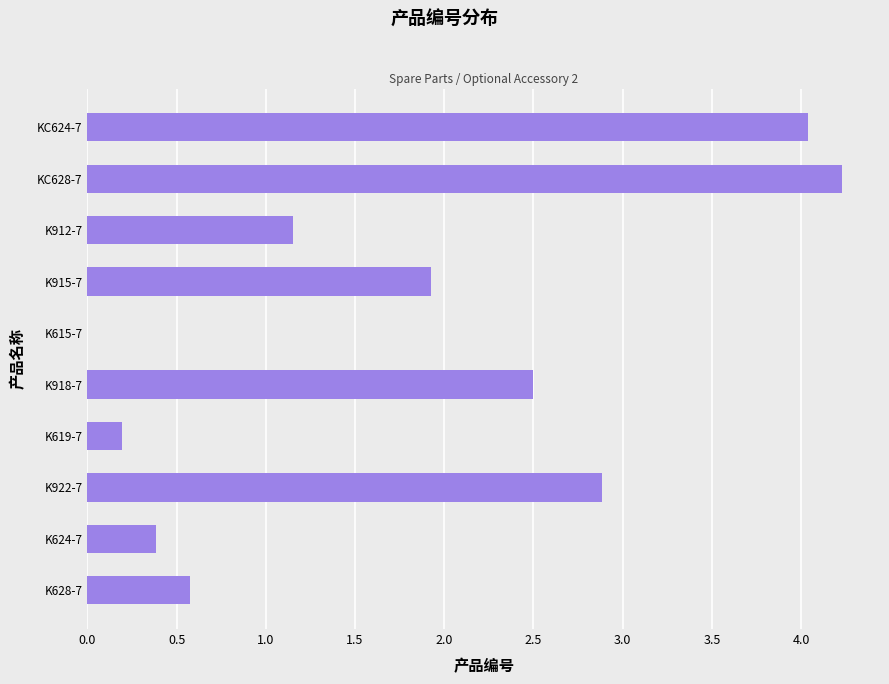

True or false: the data shows 0.4 at K624-7.

True